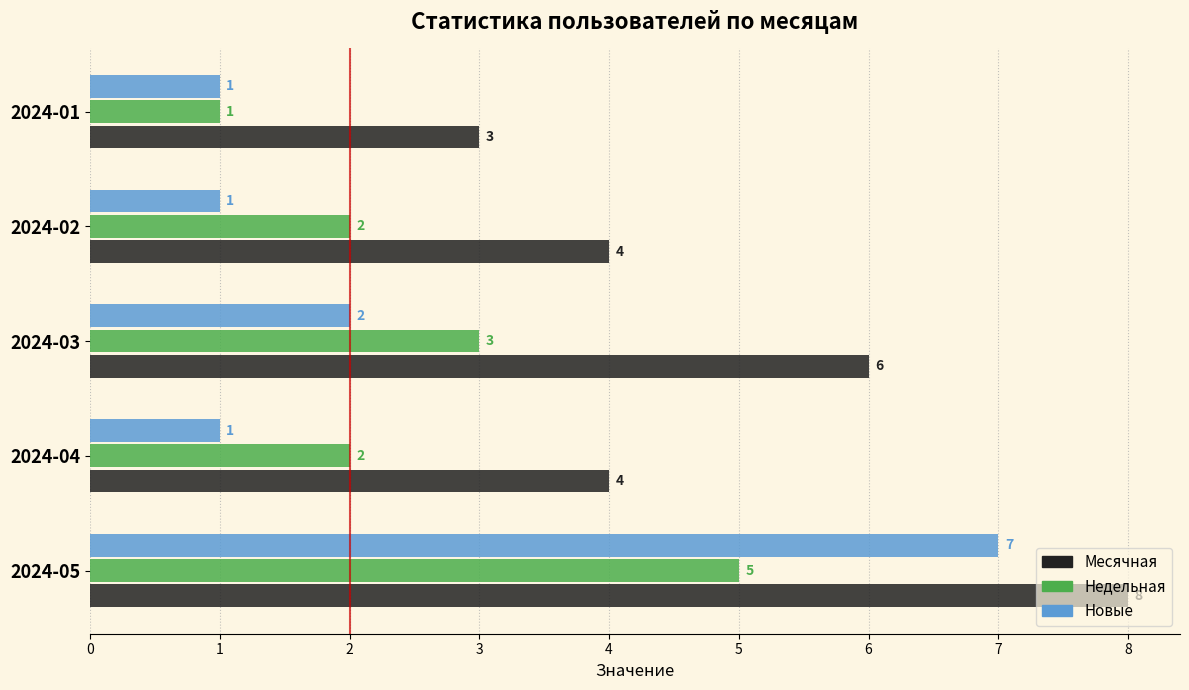

What is the total value across all series at 2024-04?

7